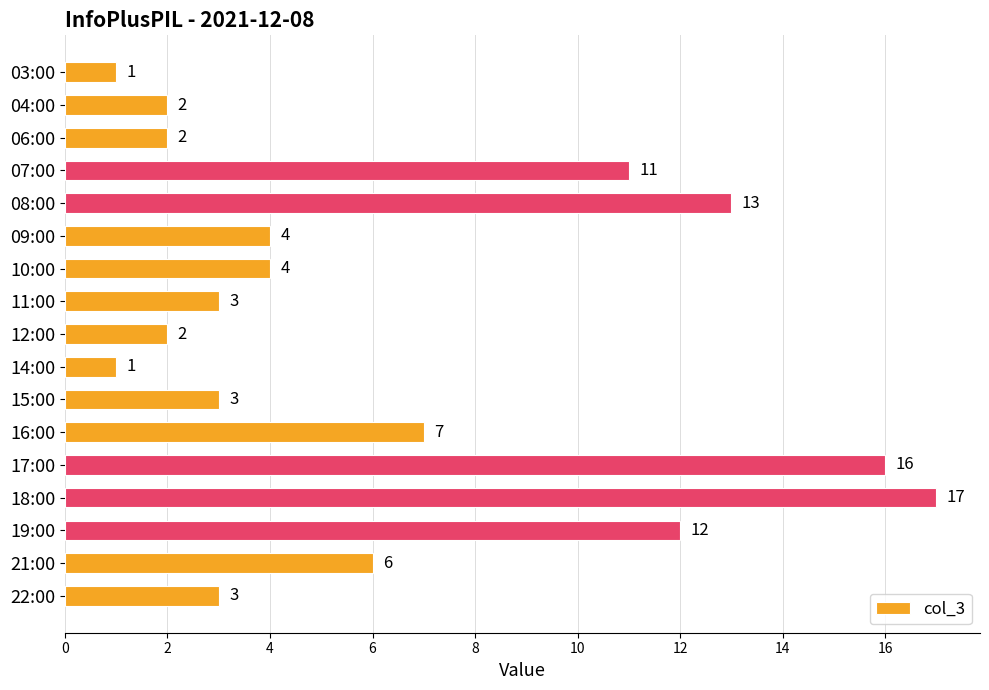

What is the difference between the maximum and minimum values?

16